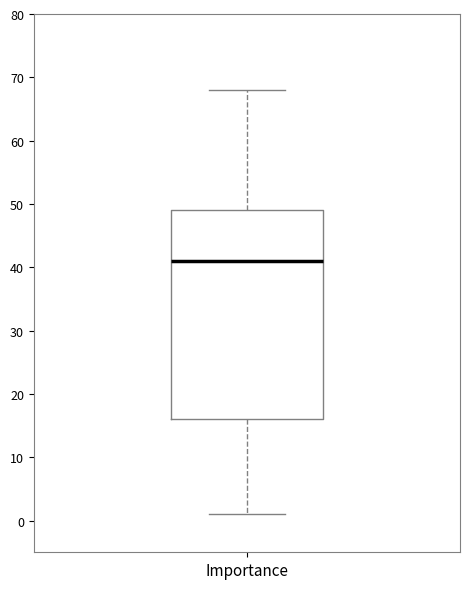

Transcribe this box plot: give where the median line is, the range the box spans, and where the two whiskers end, as read against the y-axis. The values are not printed on the chart, so give them approximately, as read against the axis.

median 41, box 16 to 49, whiskers 1 to 68